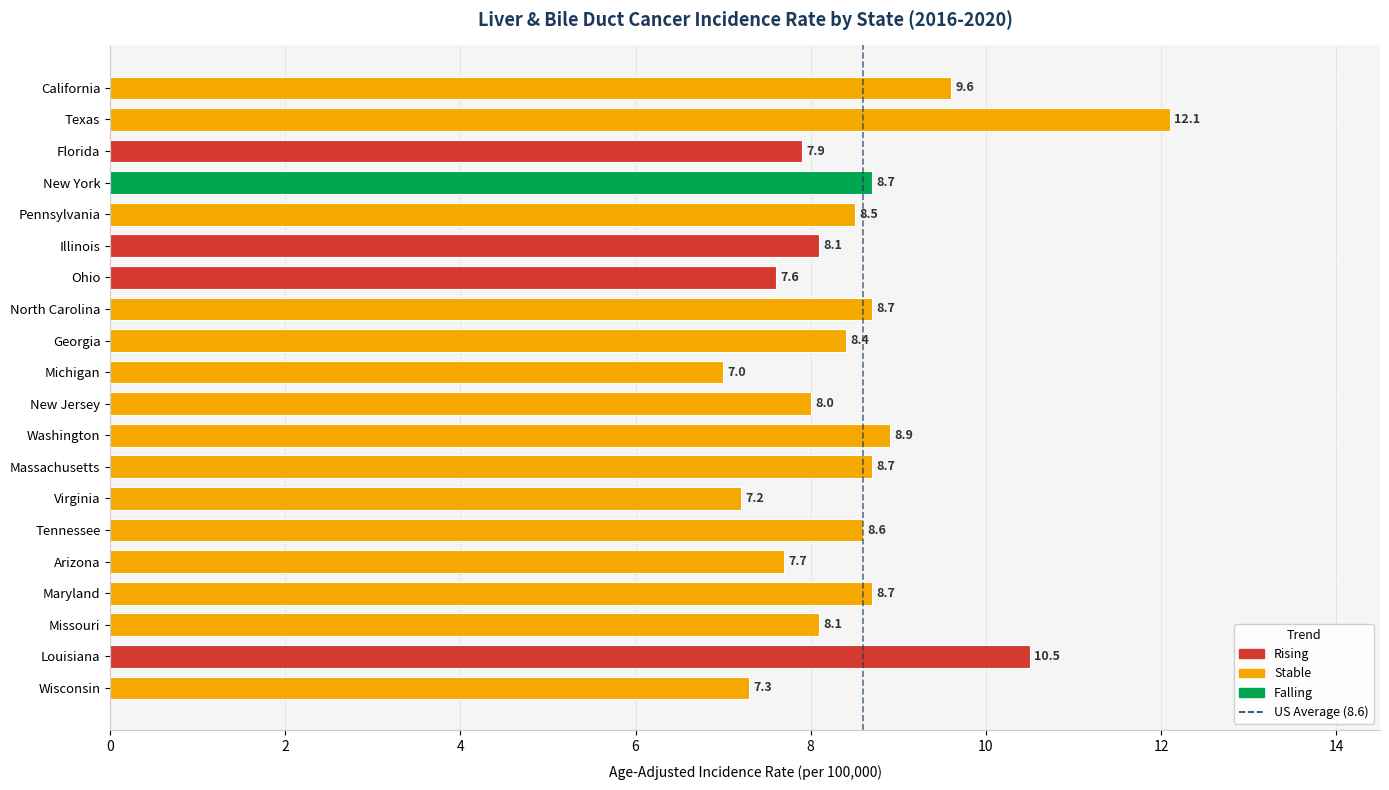

How many bars are there in total?

20